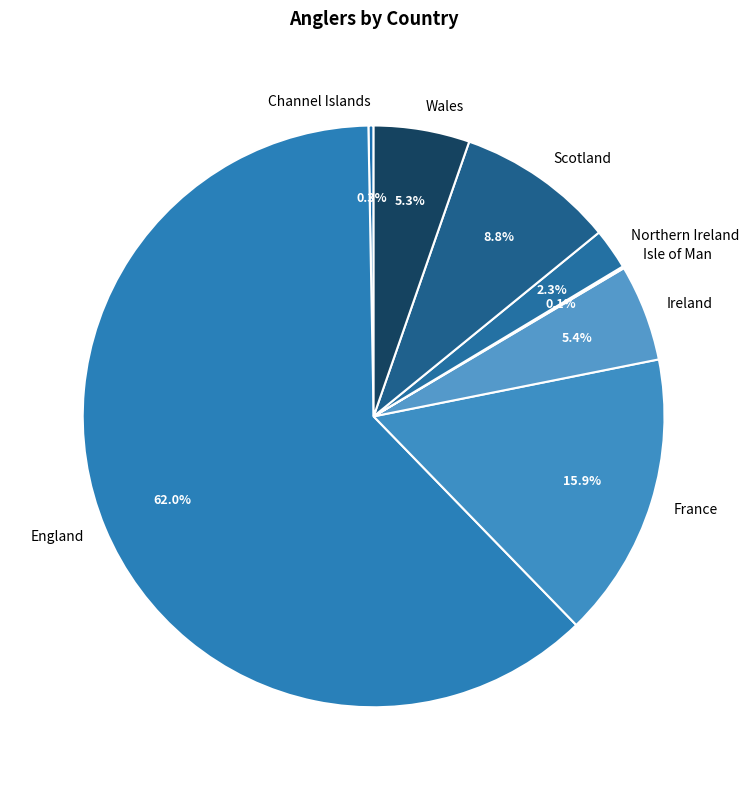

Combined, do Wales and Scotland account for over 50%?

No